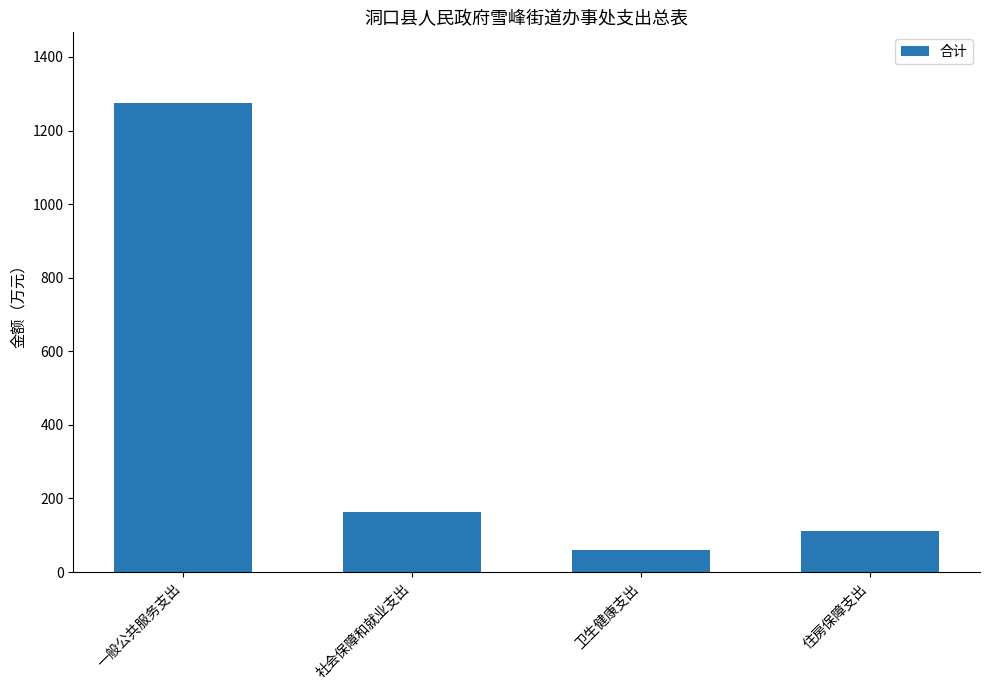

Are the bars horizontal?

No